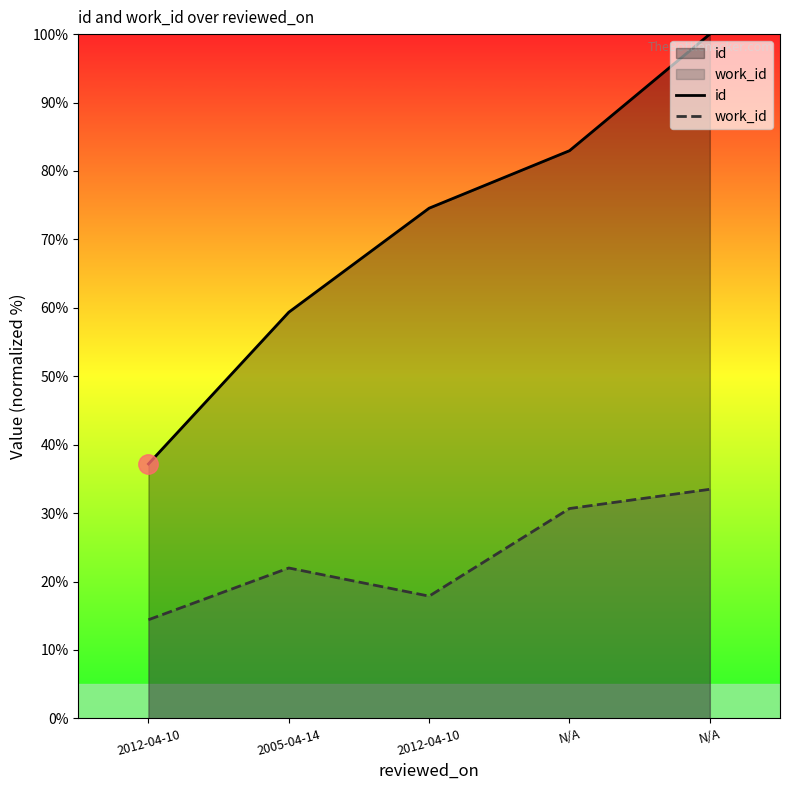

Which category has the highest value in the id series?

N/A